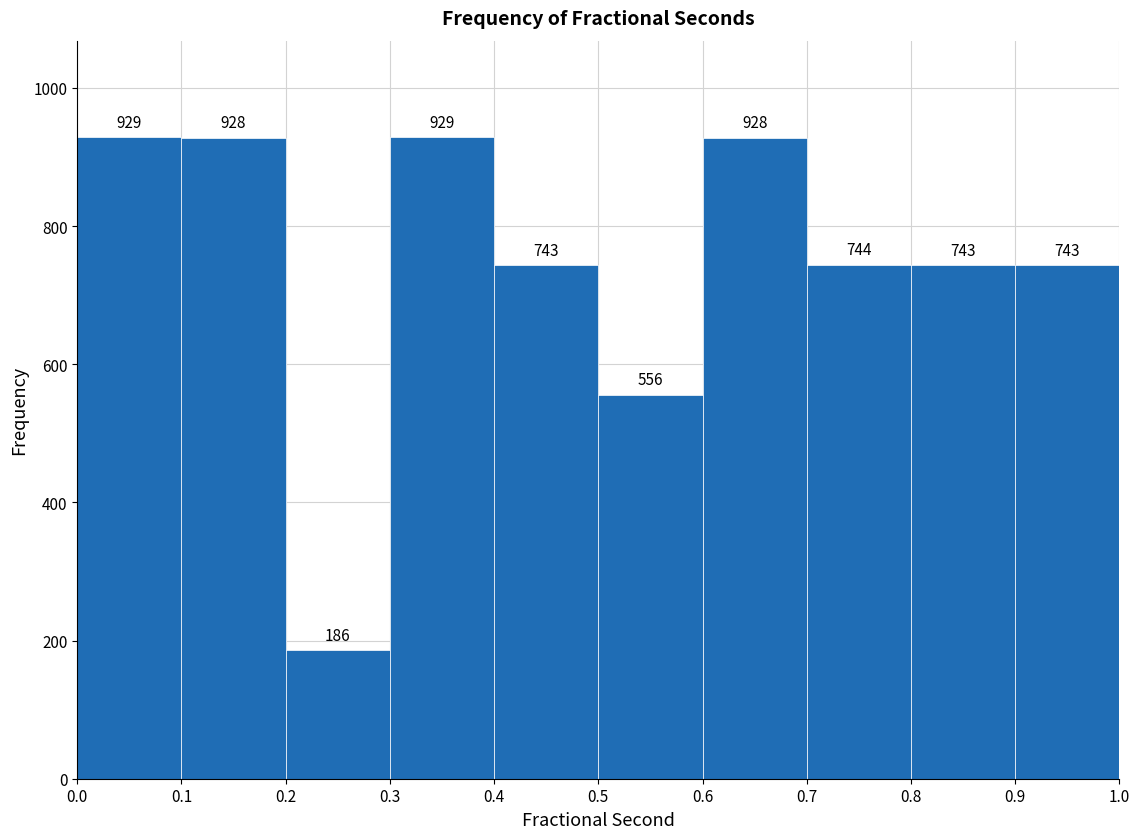

How tall is the bar that spans 0.5 to 0.6 on the x-axis?

556